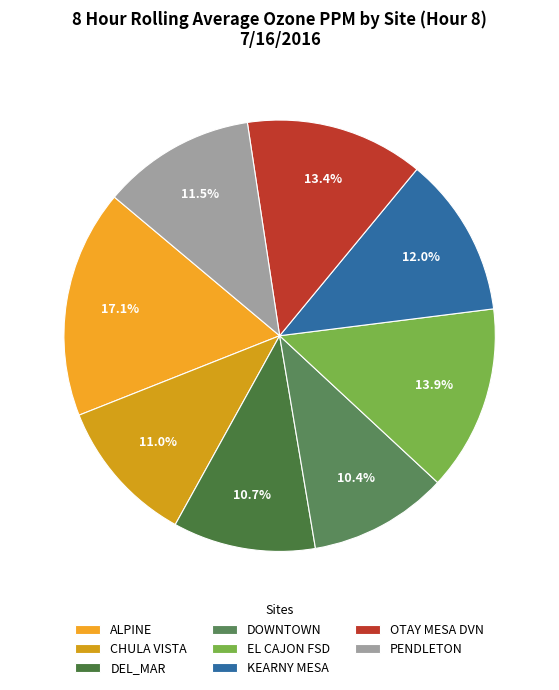

How many slices are in this pie chart?

8